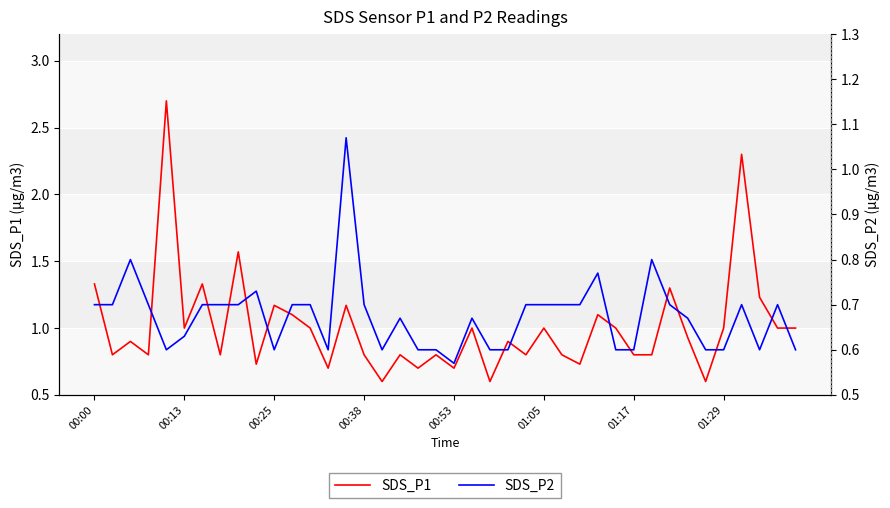

Rank the series at 00:38 from lowest to highest value.

SDS_P2, SDS_P1